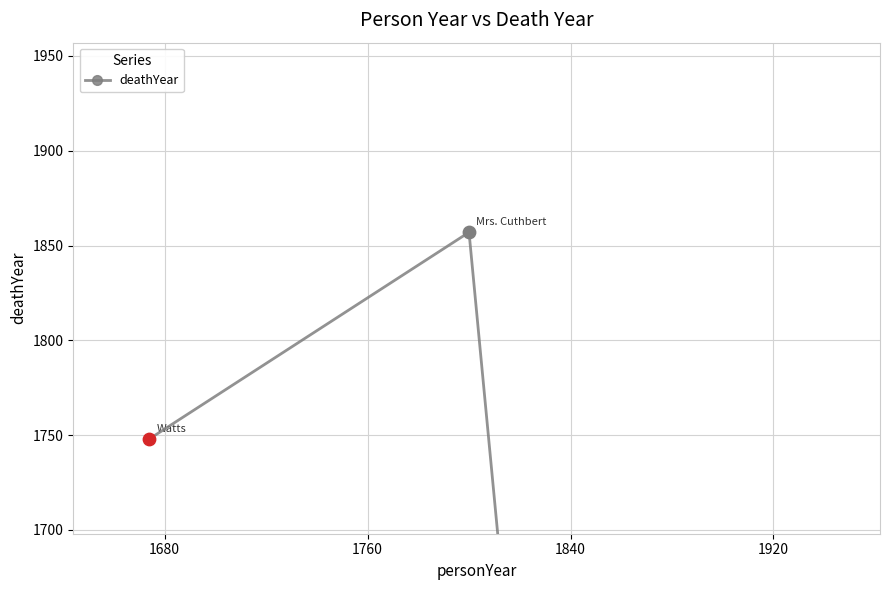

What is the ratio of the value at 1680 to the value at 1760?

1.1